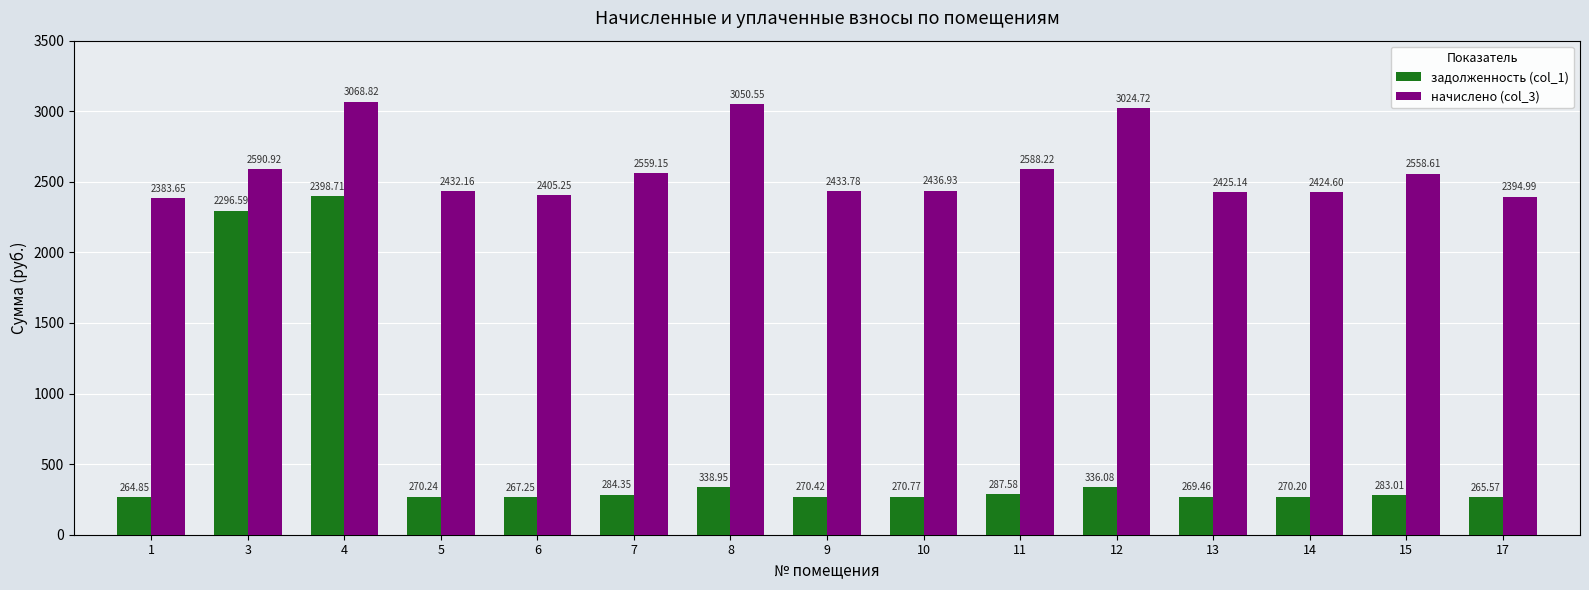

At how many categories does at least one series exceed 2972?

3